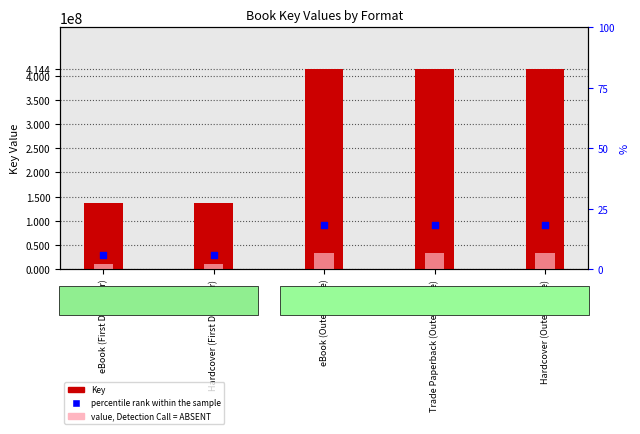

Which series reaches the maximum Y coordinate?

Key (numeric)